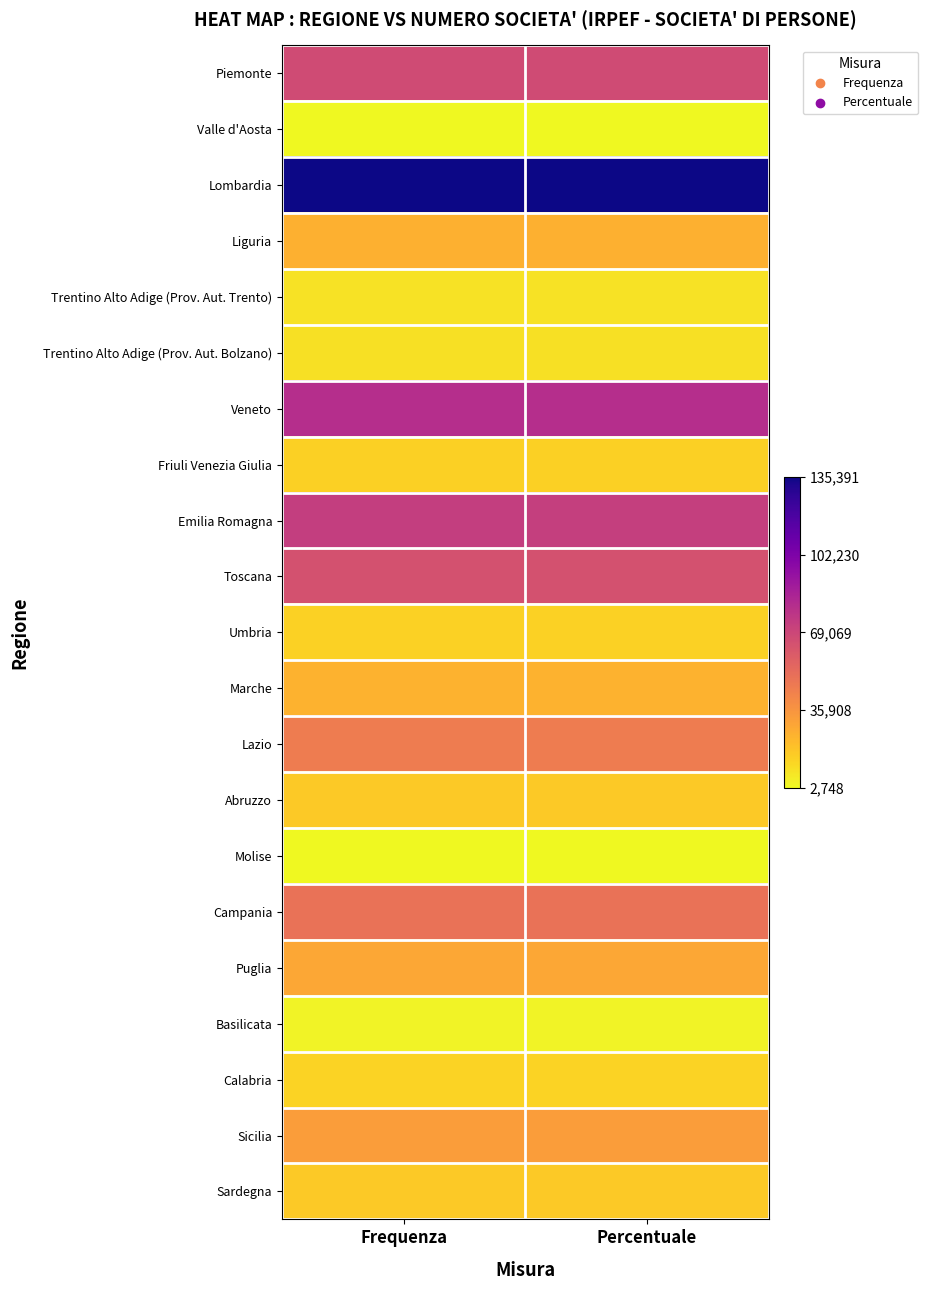

Which has a higher value, Frequenza or Percentuale?

Frequenza